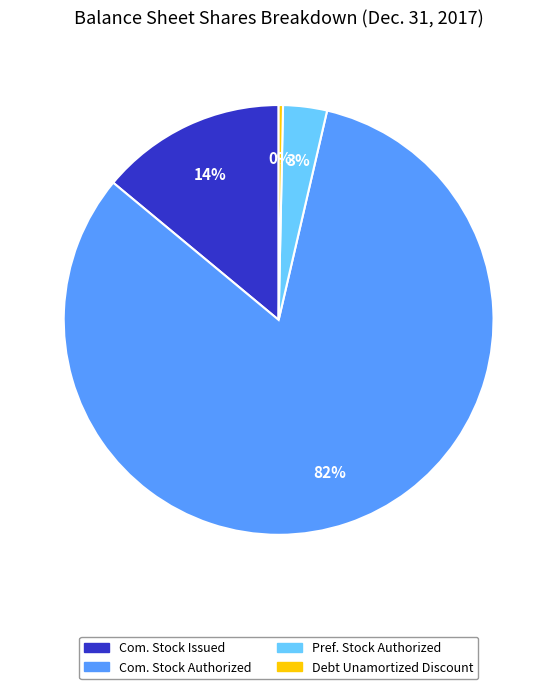

Is there any slice that represents more than half of the pie?

Yes